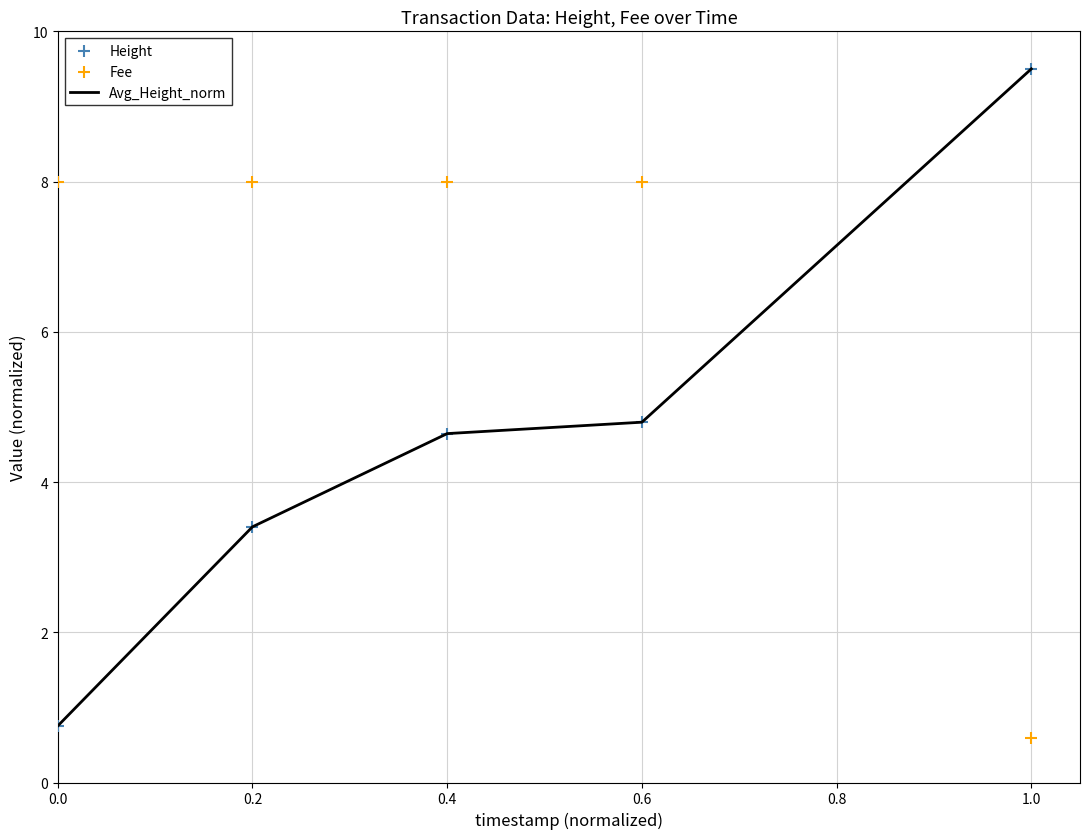

Which series reaches the minimum Y coordinate?

Fee